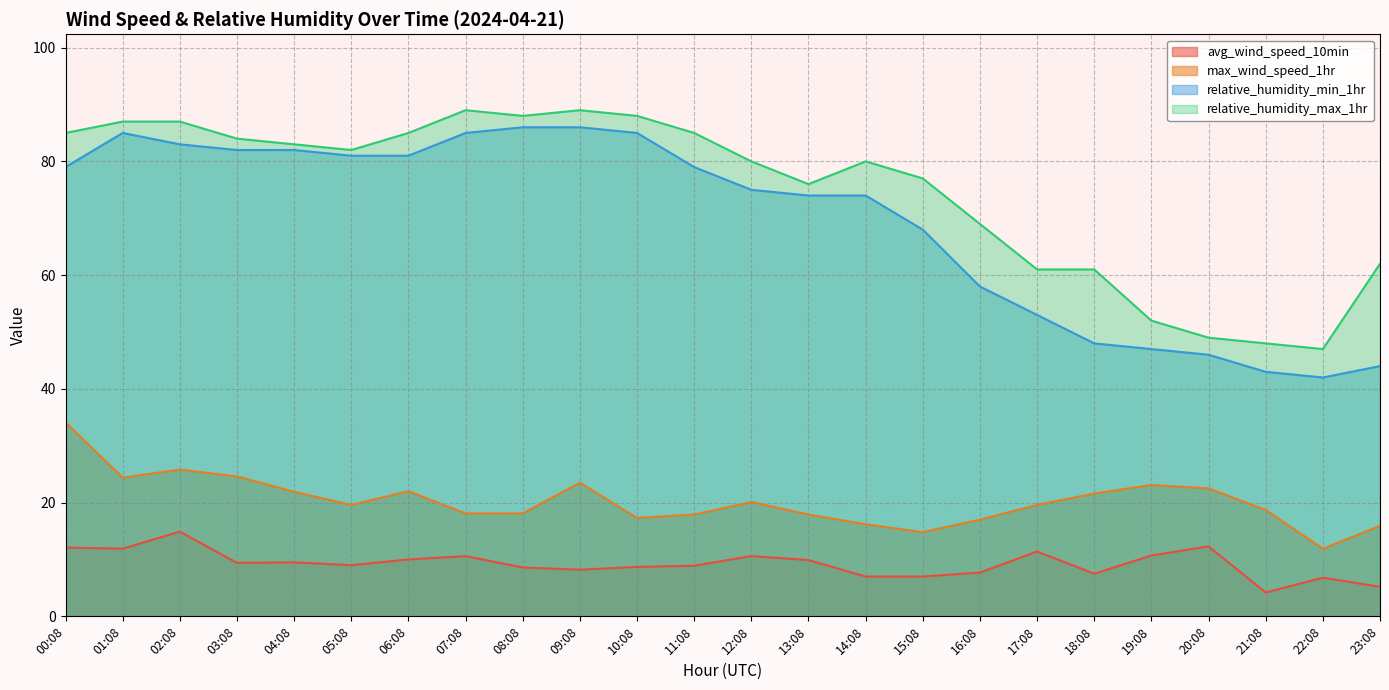

What is the average value of the relative_humidity_max_1hr series?

74.8